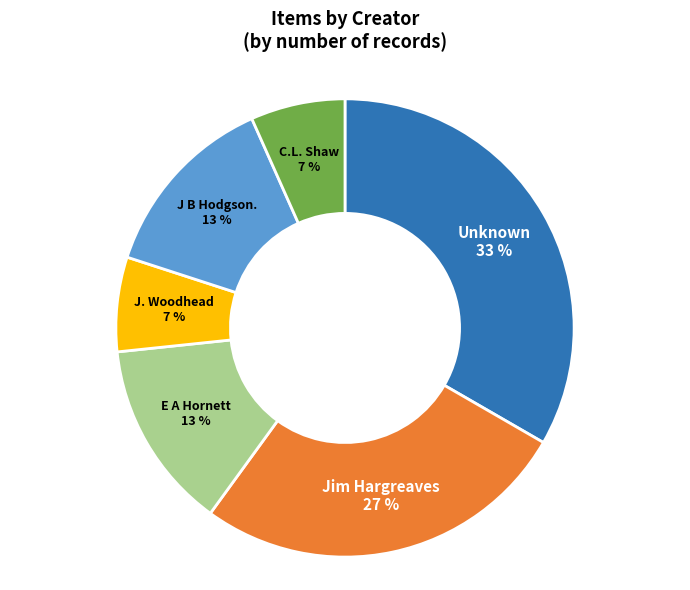

To the nearest percent, what is the average slice percentage?

17%